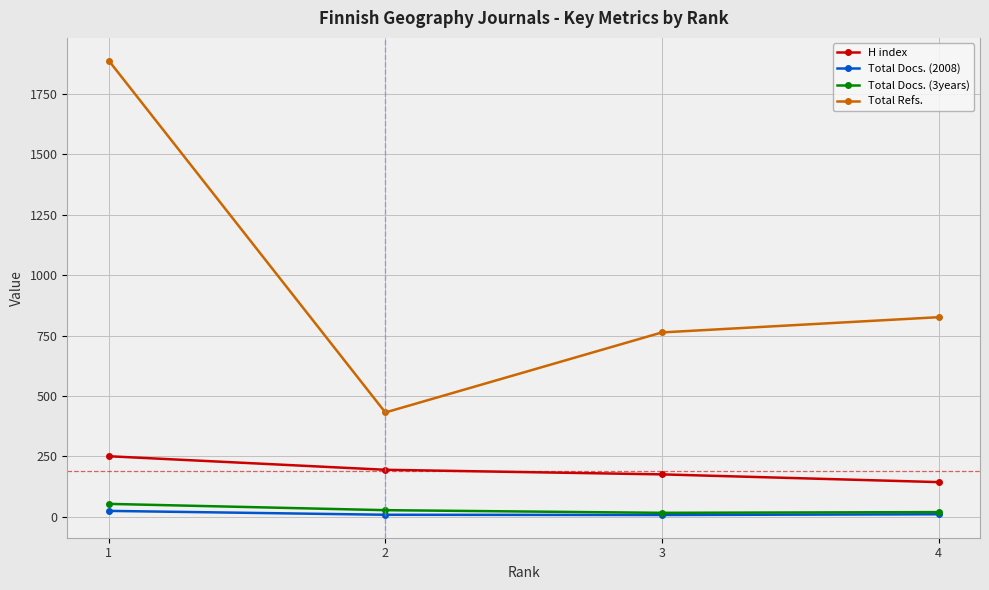

Between 1 and 4, which series saw the biggest shift?

Total Refs.